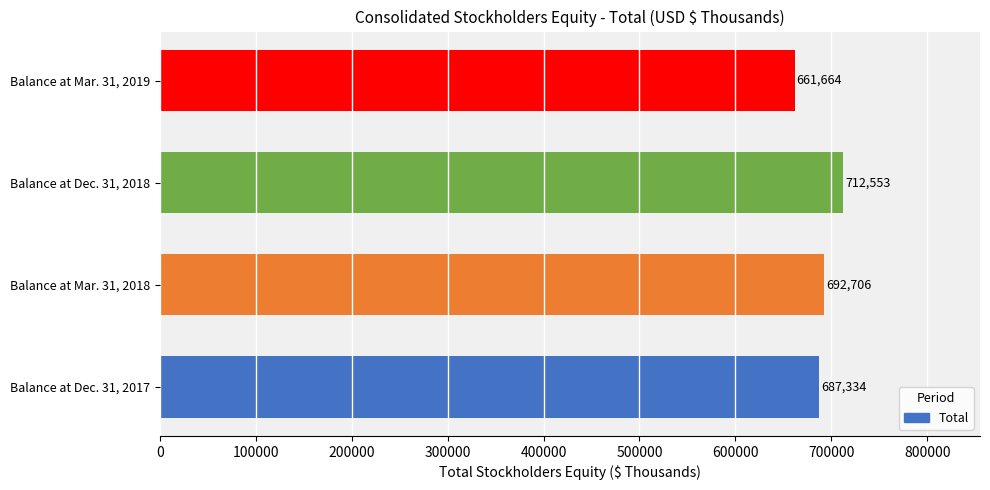

How many values are between 687334 and 712553?

3